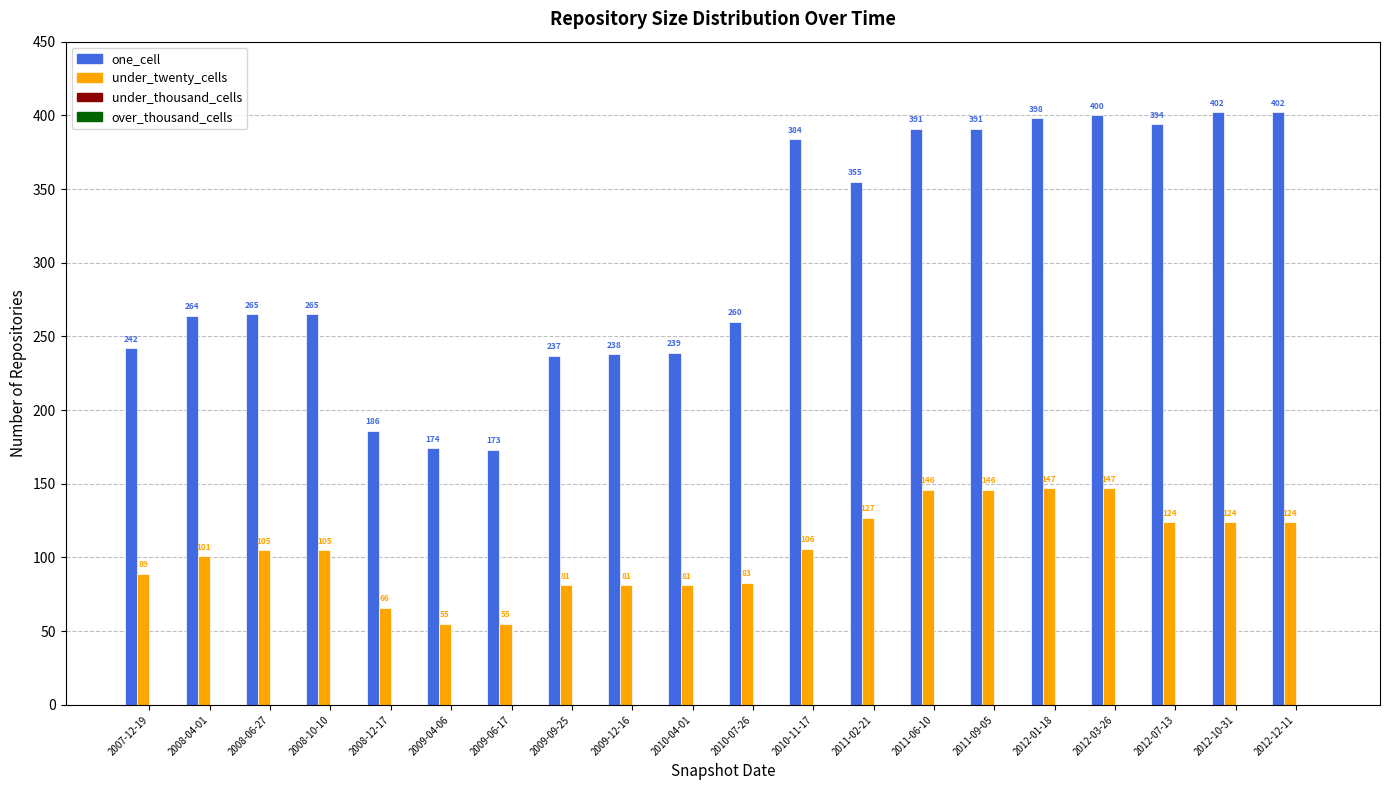

What is the total value across all series at 2009-12-16?

319